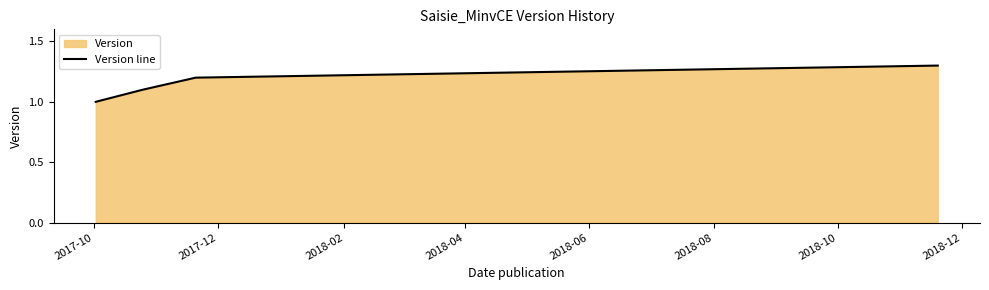

How many values are between 1 and 2?

4